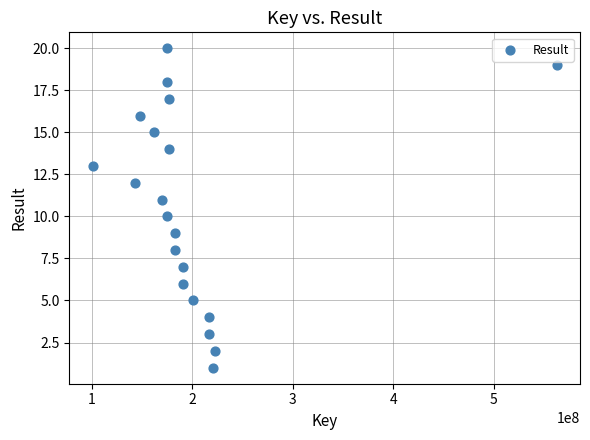

What is the range of Y values (max minus min)?

19